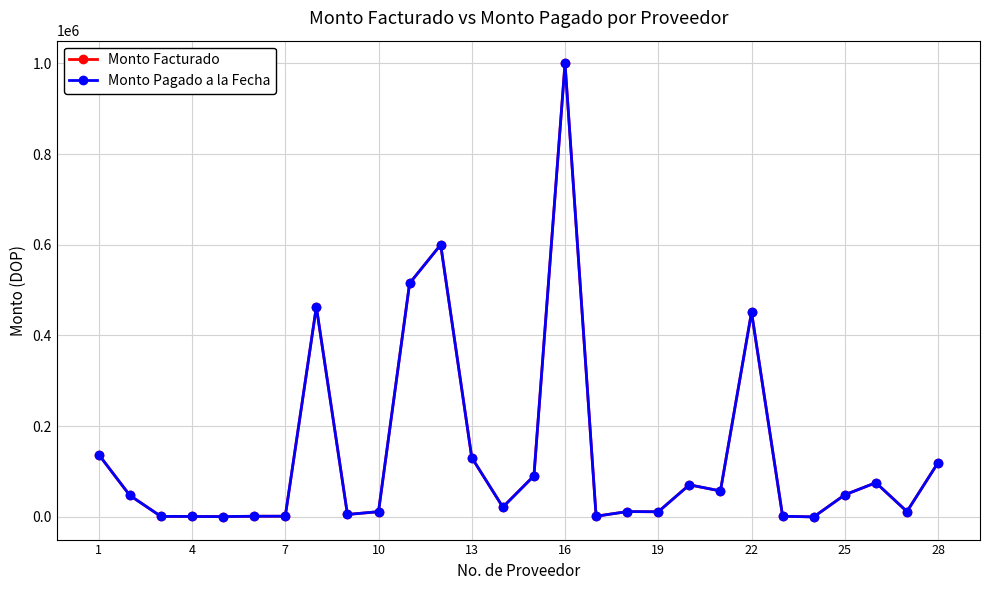

Is this an area chart (filled region under the line)?

No